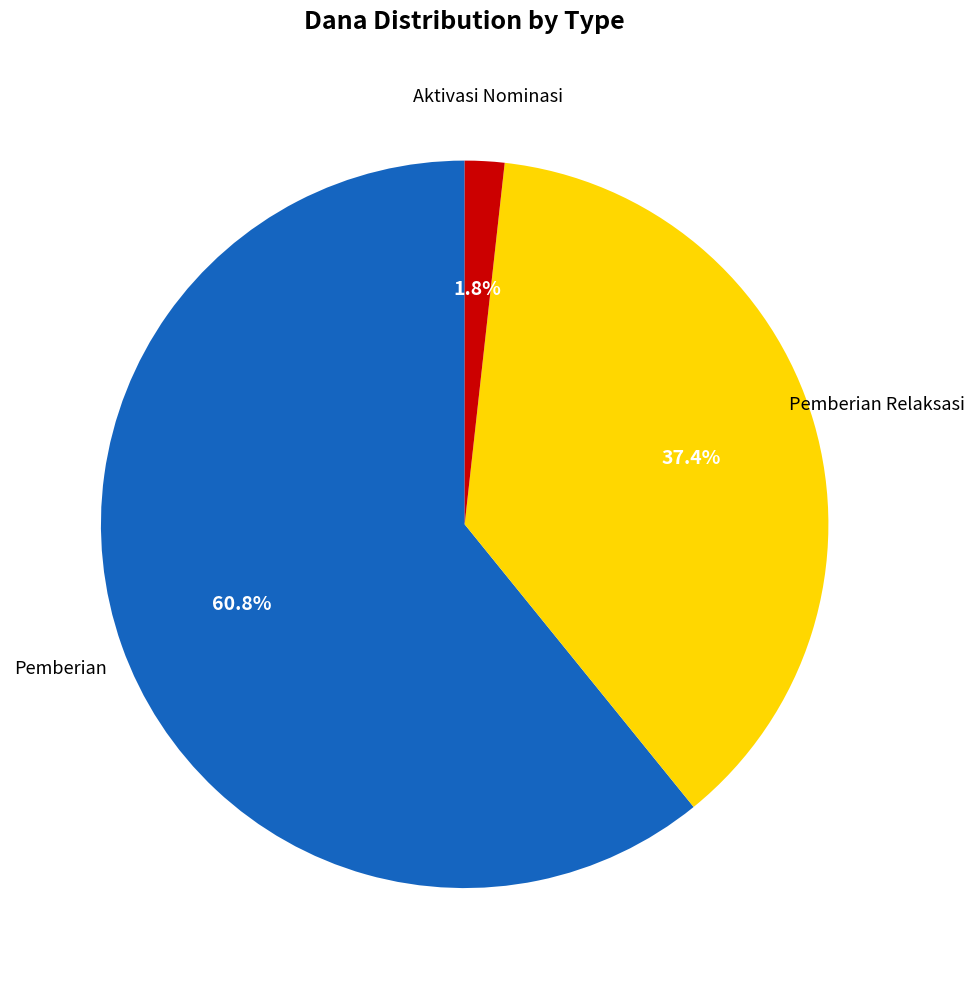

Is there any slice that represents more than half of the pie?

Yes